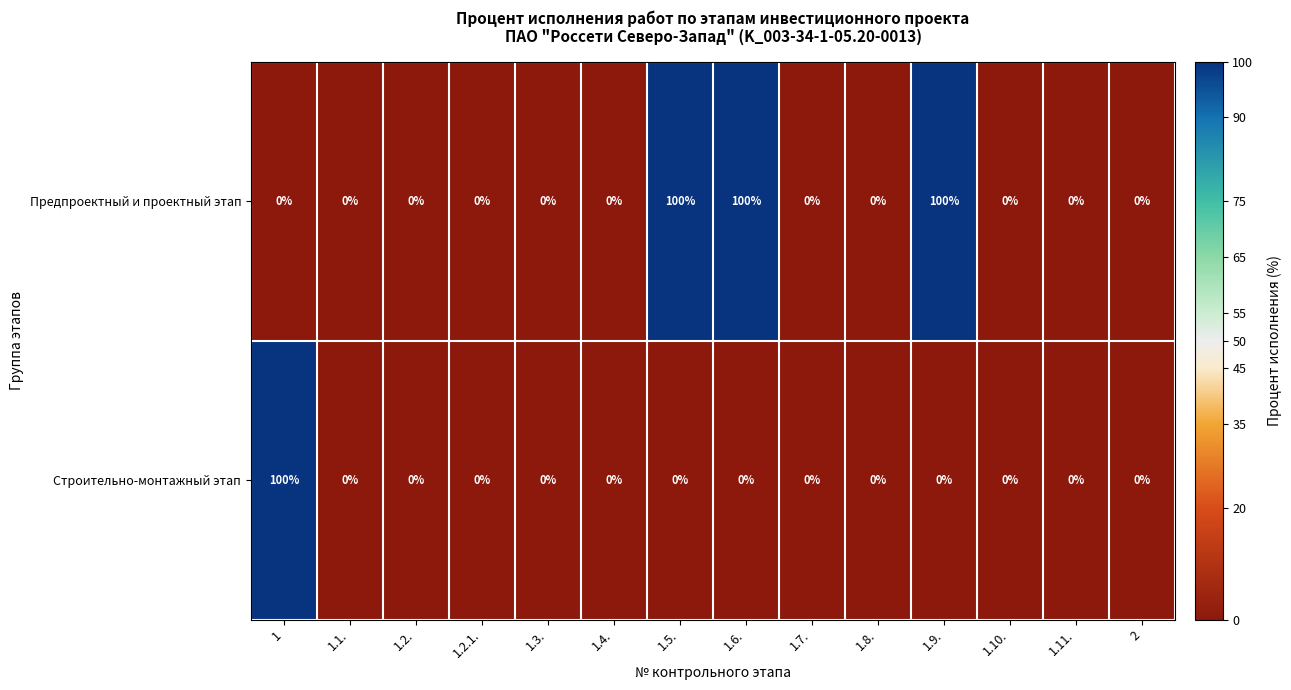

Reading left to right, what are all the values shown in this chart?

Предпроектный и проектный этап: 1=0	1.1.=0	1.2.=0	1.2.1.=0	1.3.=0	1.4.=0	1.5.=100	1.6.=100	1.7.=0	1.8.=0	1.9.=100	1.10.=0	1.11.=0	2=0
Строительно-монтажный этап: 1=100	1.1.=0	1.2.=0	1.2.1.=0	1.3.=0	1.4.=0	1.5.=0	1.6.=0	1.7.=0	1.8.=0	1.9.=0	1.10.=0	1.11.=0	2=0